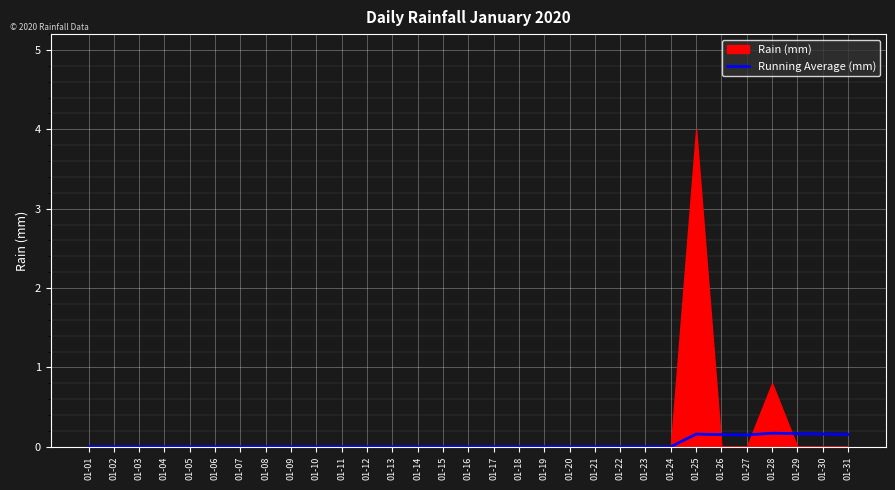

The value of Running Average (mm) at 01-08 is 0.0. True or false?

True